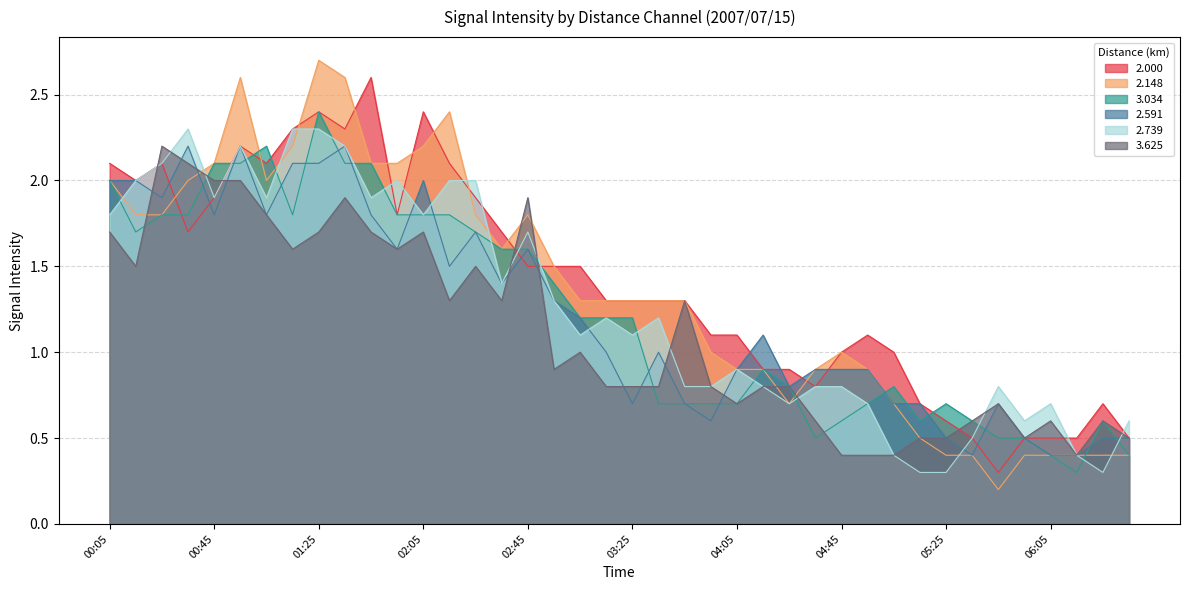

What is the spread (max minus min) of values at 02:35?

0.4